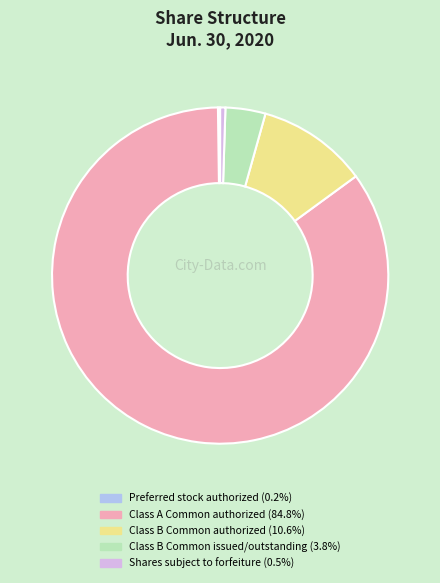

Is there a majority slice in this chart?

Yes